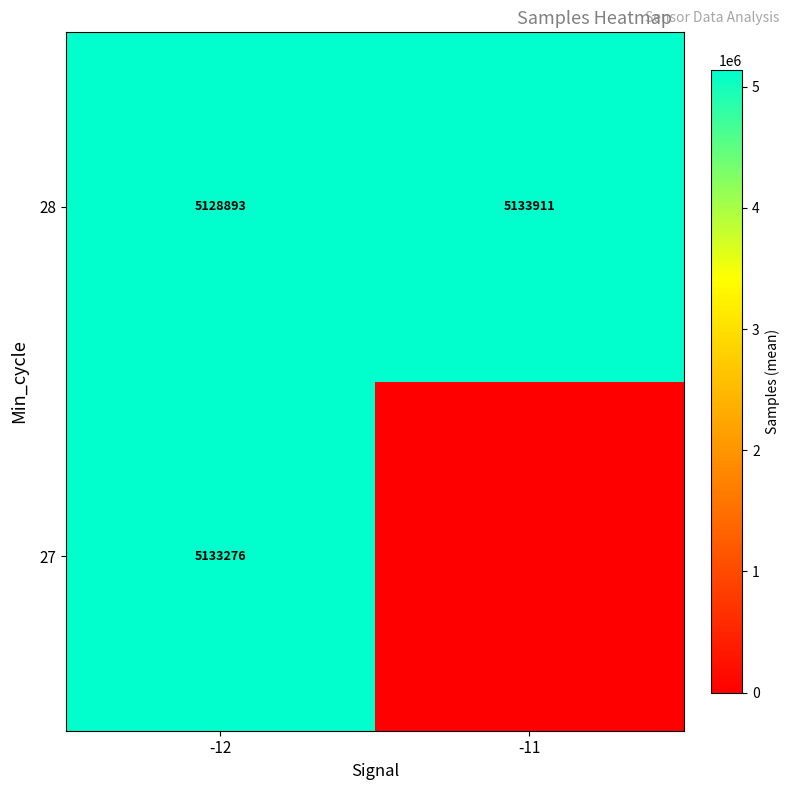

What is the highest value of the row_1 series?

5133911.4